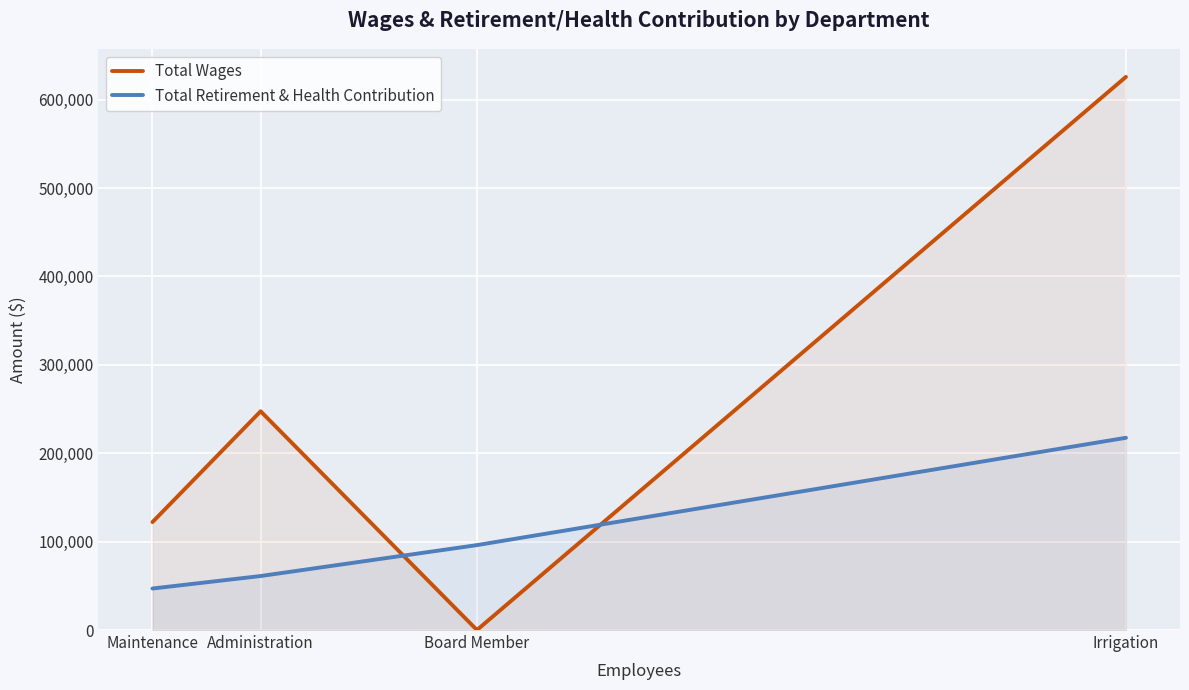

Rank the series by their average value, from lowest to highest.

Total Retirement & Health Contribution, Total Wages